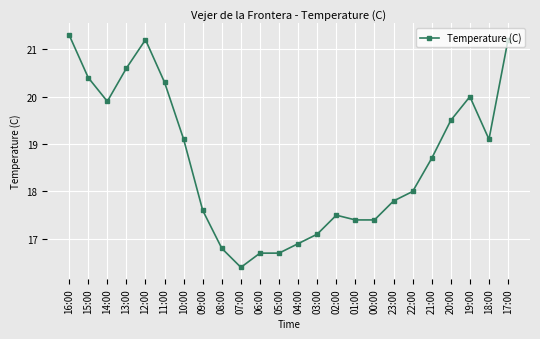

What is the label of the 15th point from the left?

02:00